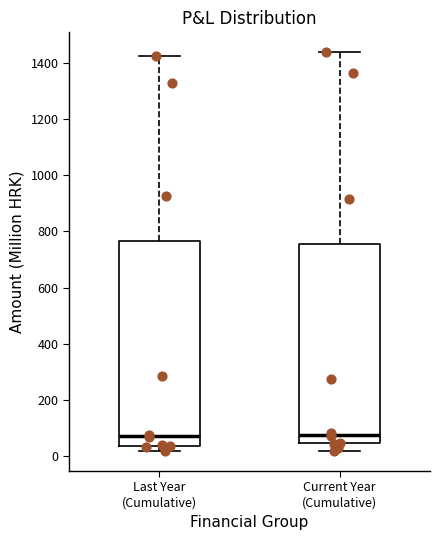

Reading left to right, read every box against the y-axis: the position of its median line, the range the box covers, and the ends of its whiskers. The values are not printed on the chart, so give them approximately, as read against the axis.

Last Year (Cumulative): median 80, box 40 to 760, whiskers 20 to 1420
Current Year (Cumulative): median 80, box 40 to 760, whiskers 20 to 1440